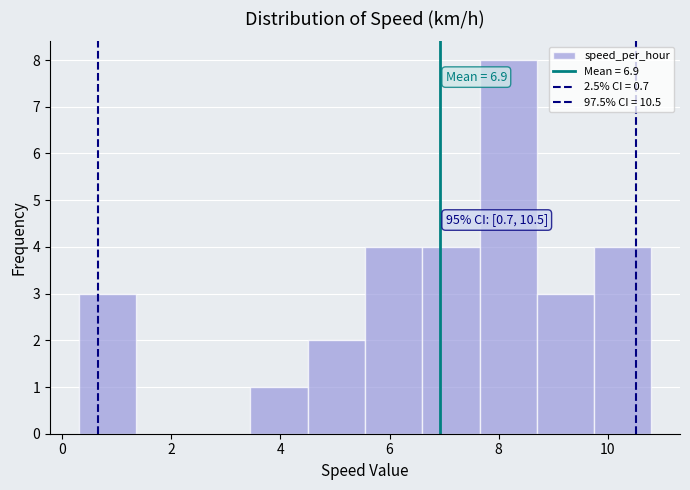

Which range on the x-axis has the tallest bar?

7.65 to 8.70